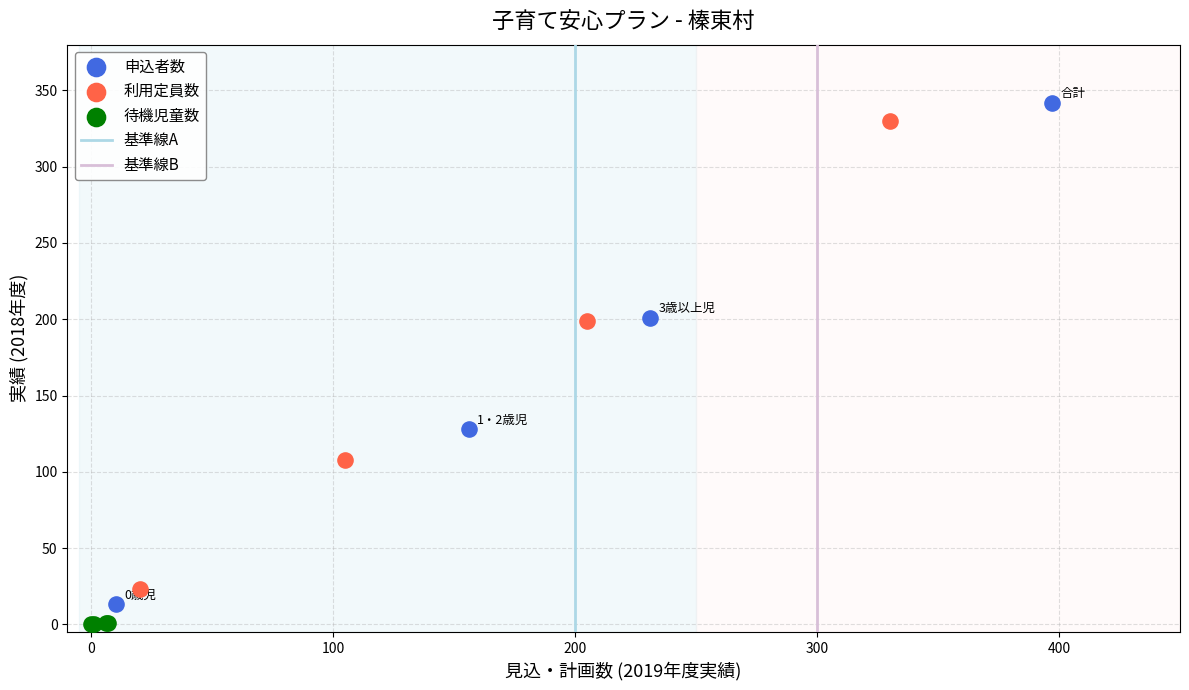

Which series contains the highest Y value?

申込者数